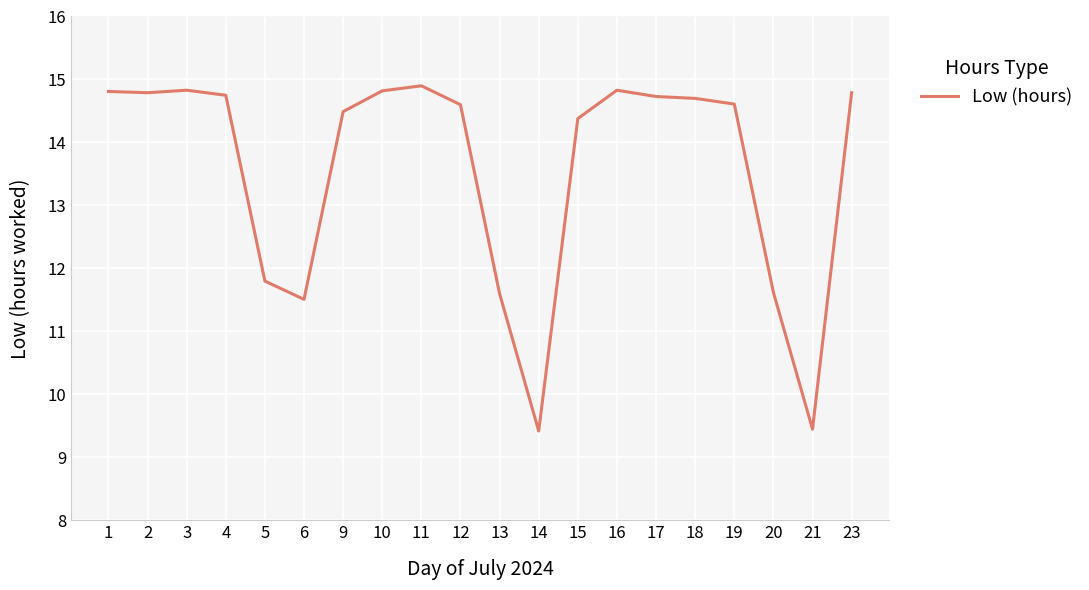

The value at 13 is 11.6. True or false?

True